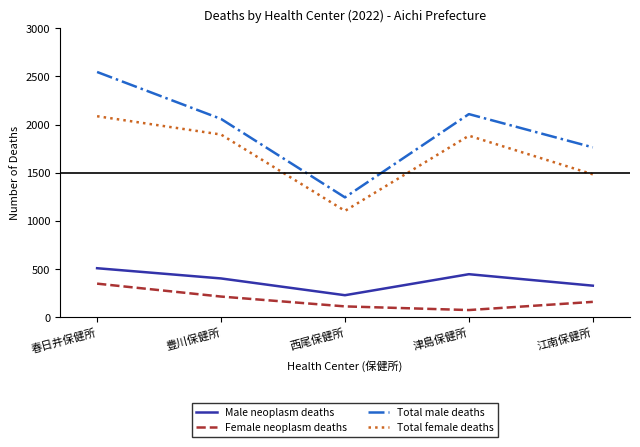

True or false: Male neoplasm deaths and Total male deaths cross at least once.

False